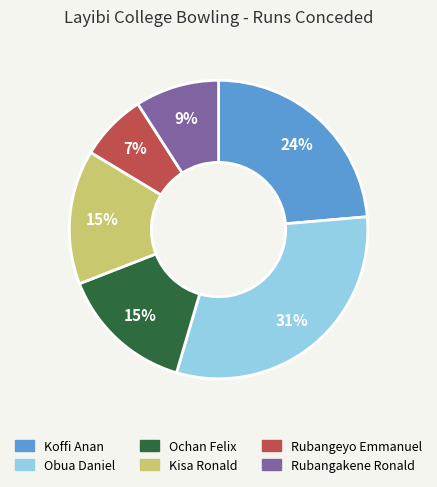

Is it true that Kisa Ronald is 15% of the pie?

True